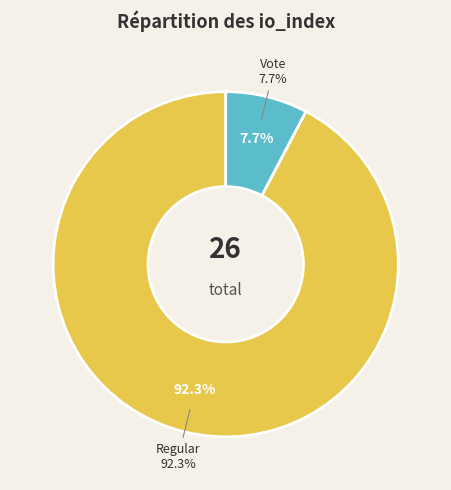

What is the smallest slice in the pie chart?

Vote